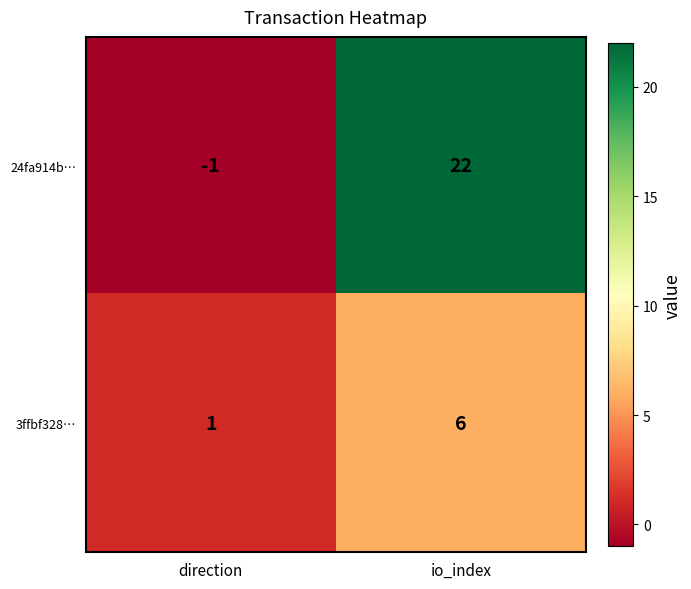

Reading left to right, transcribe all the data shown in this chart.

24fa914b…: -1	22
3ffbf328…: 1	6